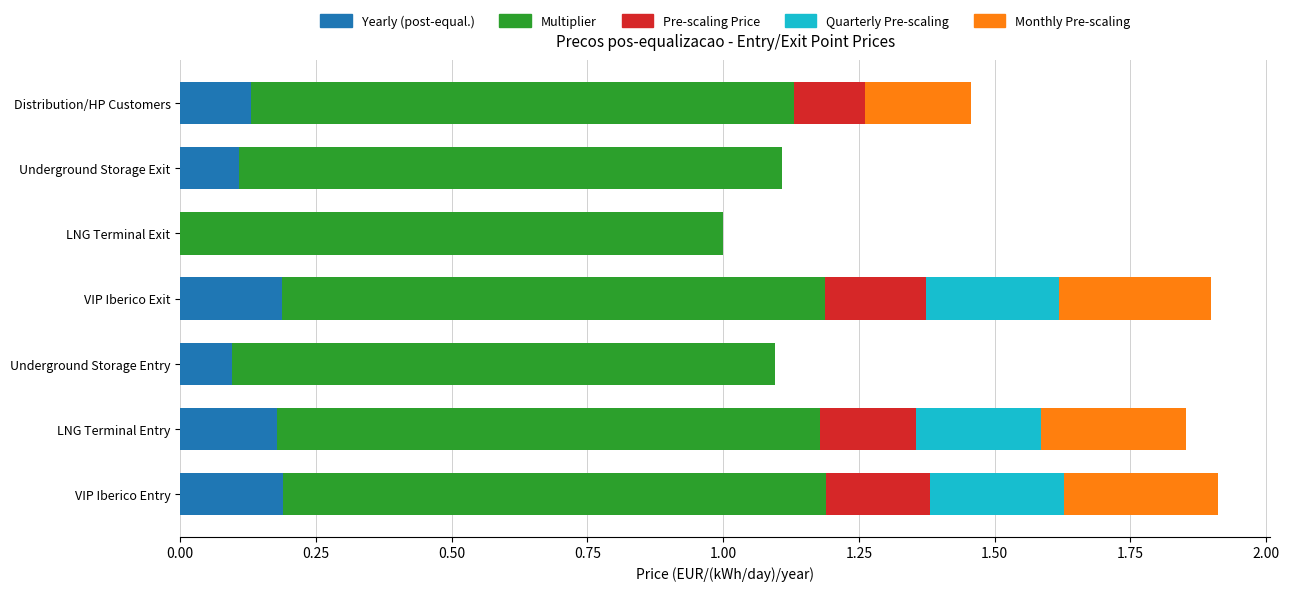

Is it true that Yearly (post-equal.) equals 0.1 at Distribution/HP Customers?

True